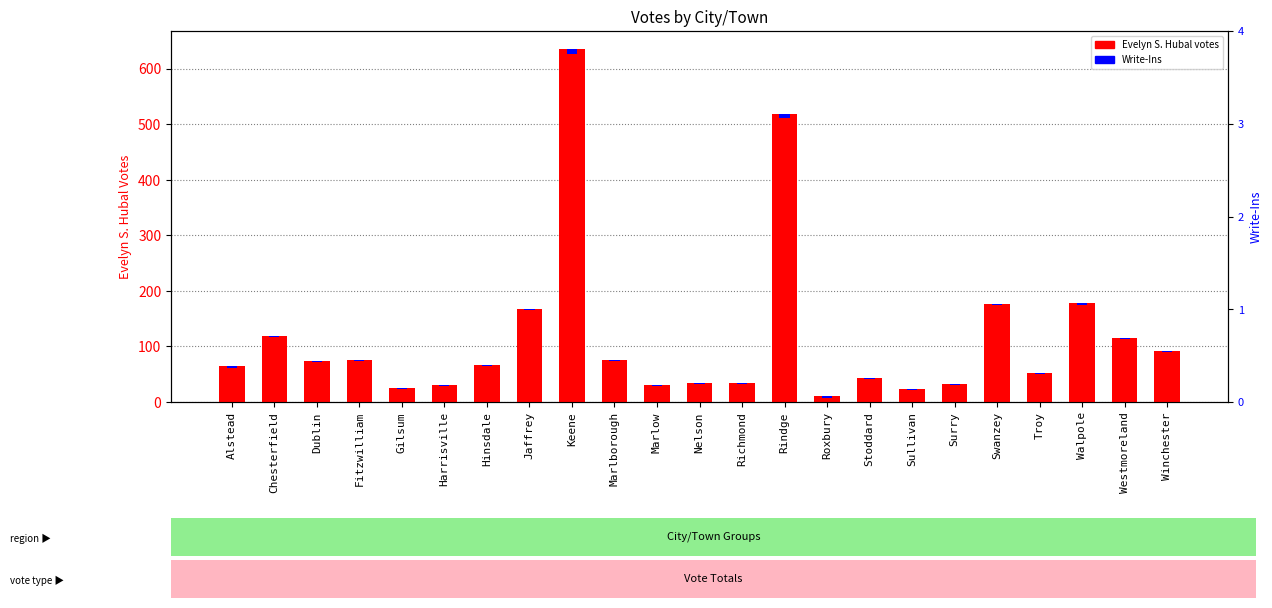

At which category is the sum across all series the highest?

Keene